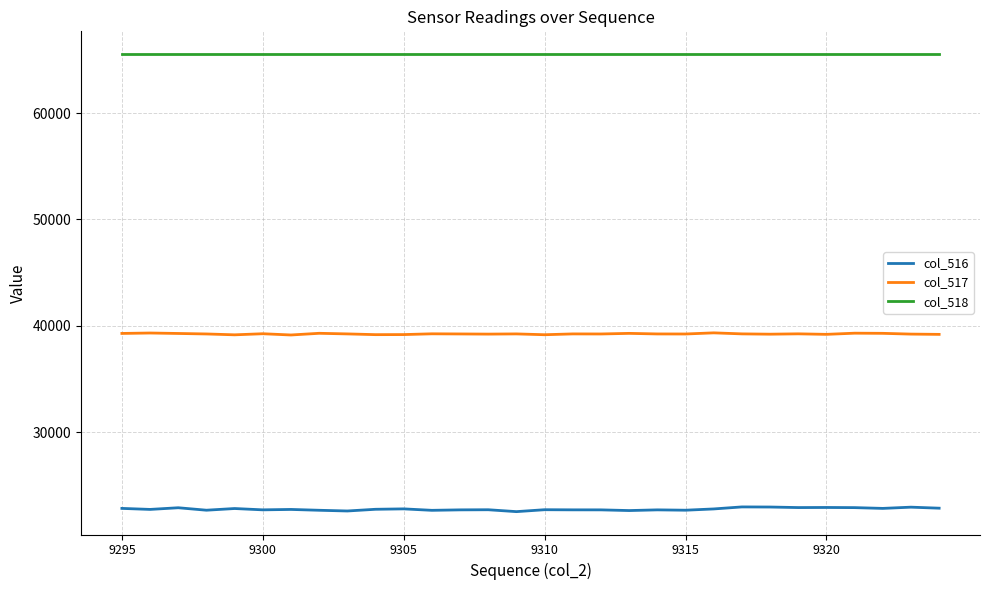

Count the number of categories in the chart.

30